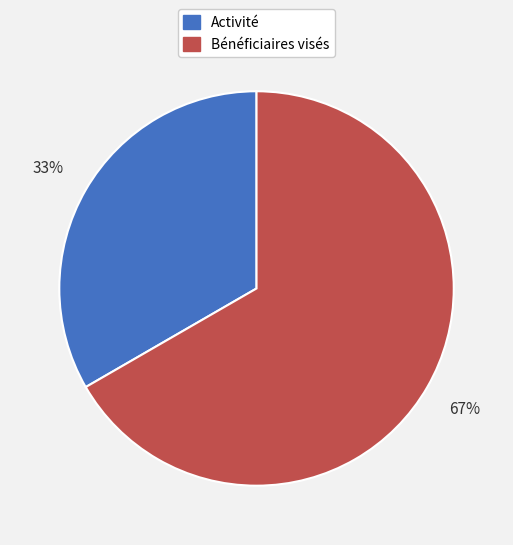

To the nearest percent, what percentage of the pie is Activité?

33%